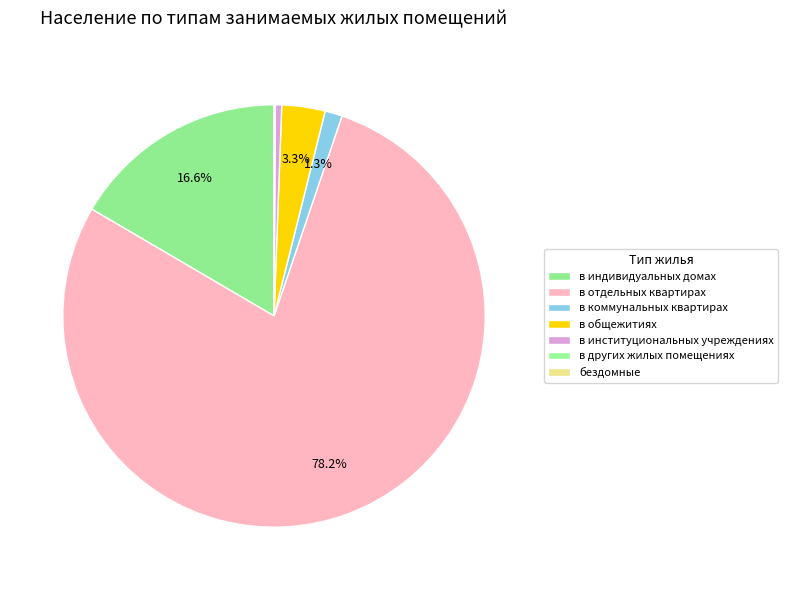

Which category accounts for the majority?

в отдельных квартирах